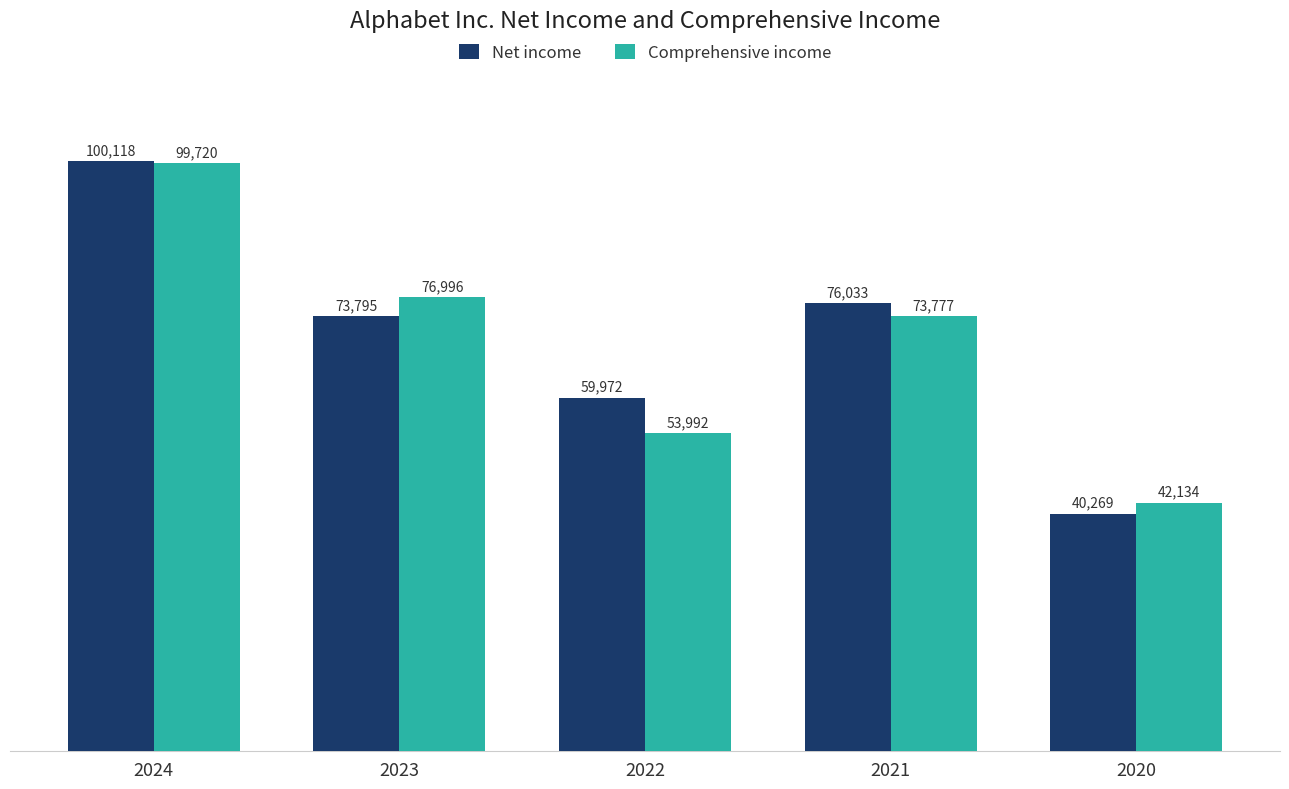

Is the value of Net income at 2023 greater than the value of Comprehensive income at 2020?

Yes